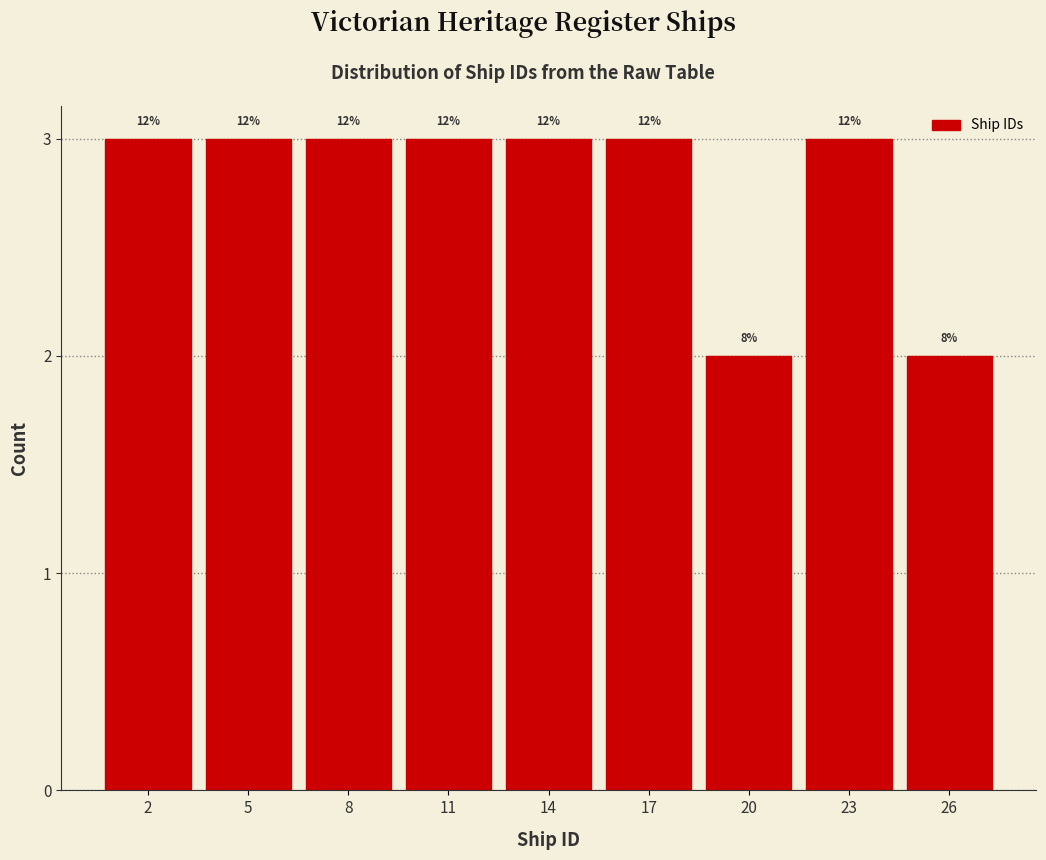

Are the bars horizontal?

No